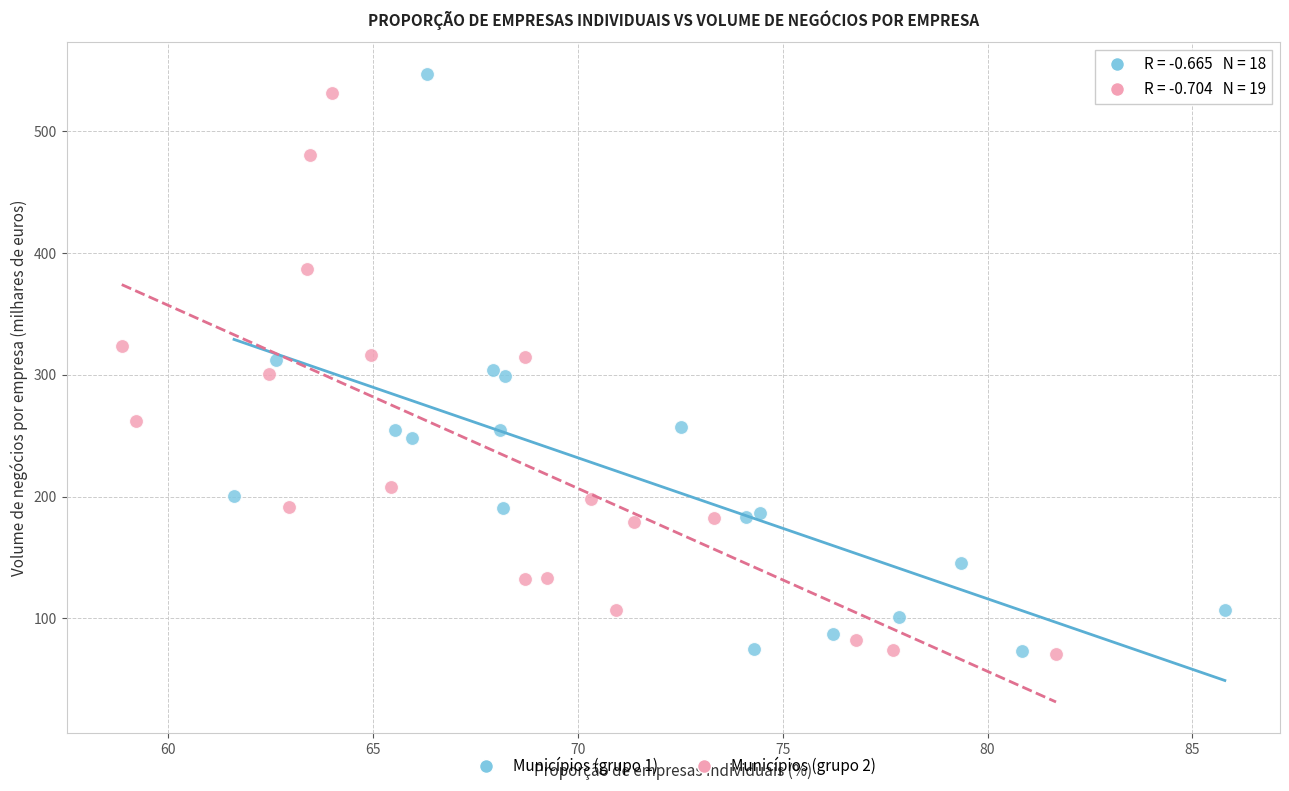

Which series reaches the maximum Y coordinate?

Municípios (grupo 1)